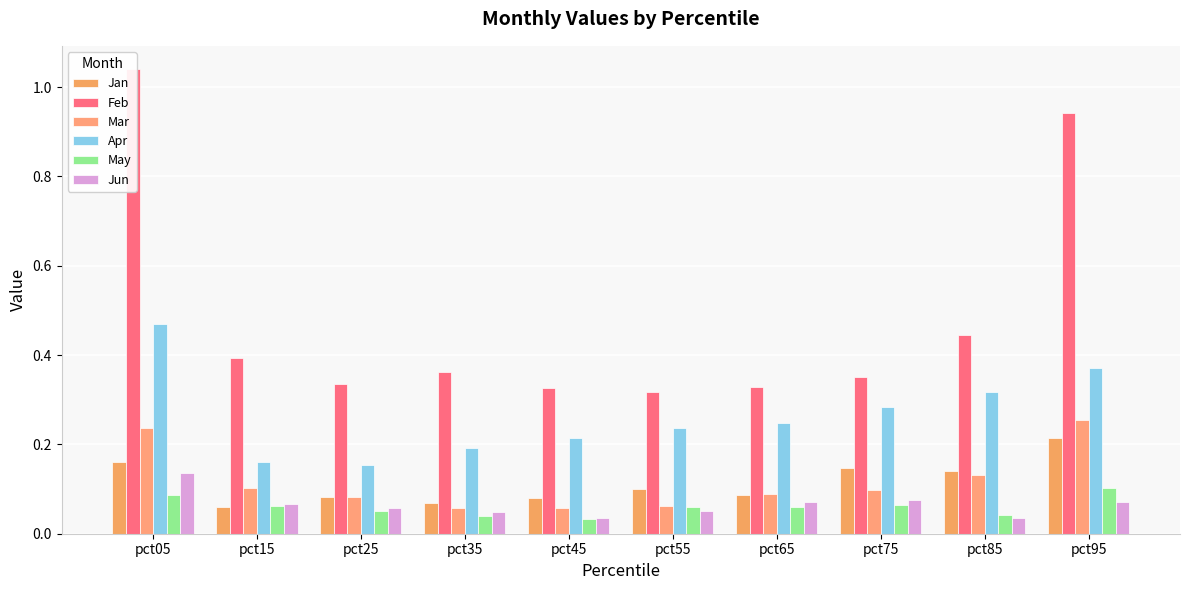

Is the value of Feb at pct05 greater than the value of Jan at pct85?

Yes